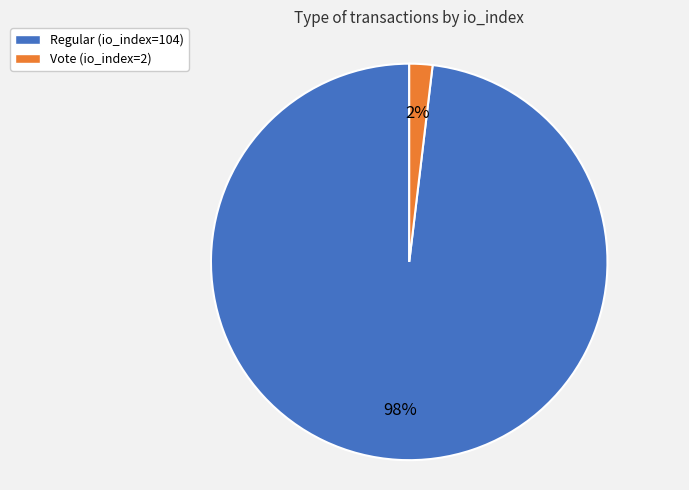

Does Regular (io_index=104) account for over 50% of the chart?

Yes